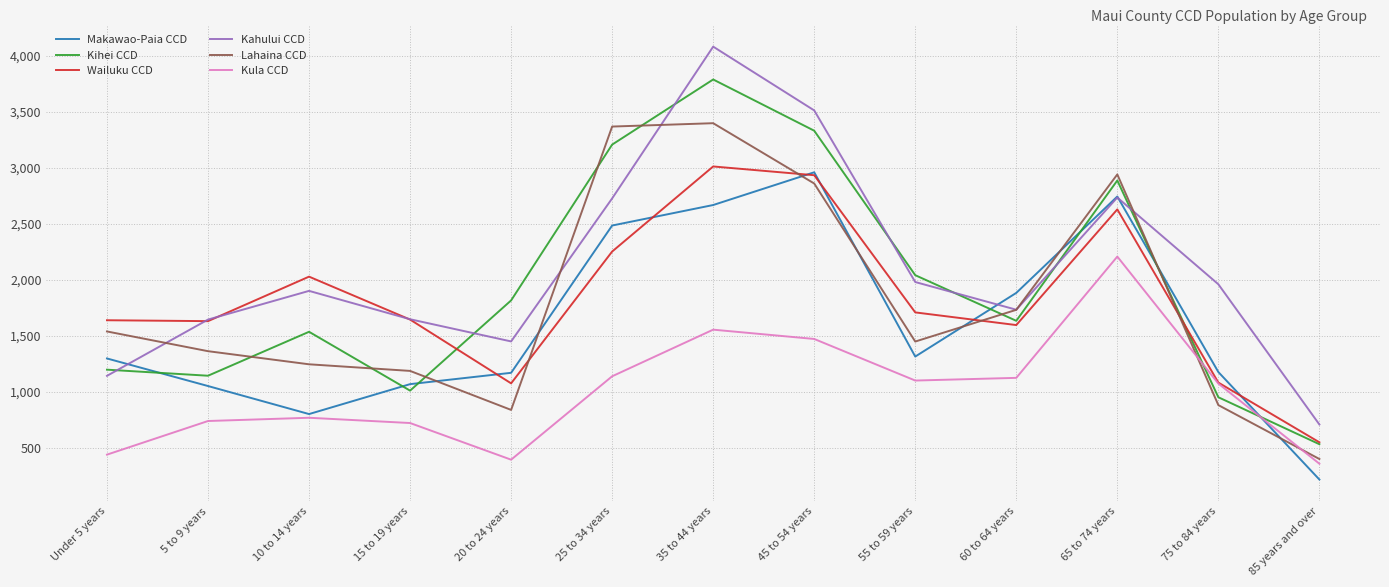

The value of Lahaina CCD at 60 to 64 years is 1733. True or false?

True